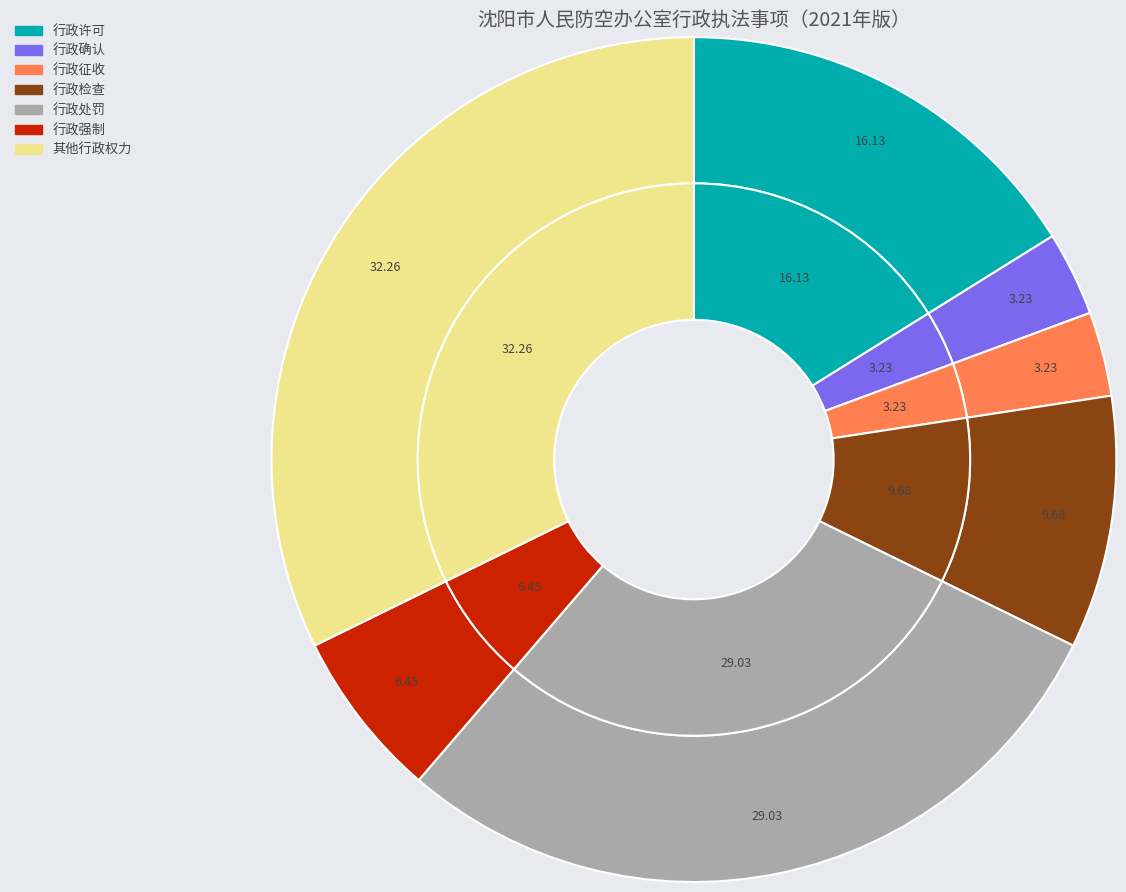

Which category has the biggest portion of the pie?

其他行政权力